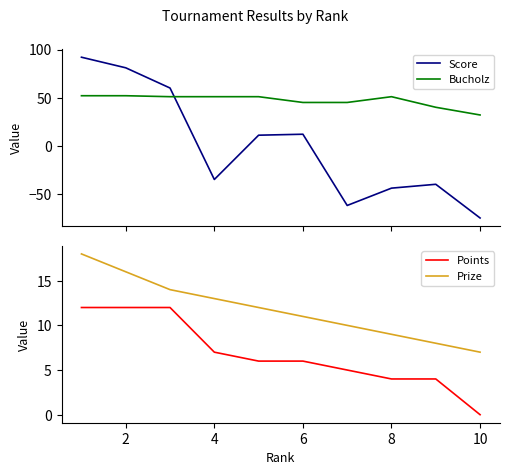

The value of Points at 4 is 7. True or false?

True